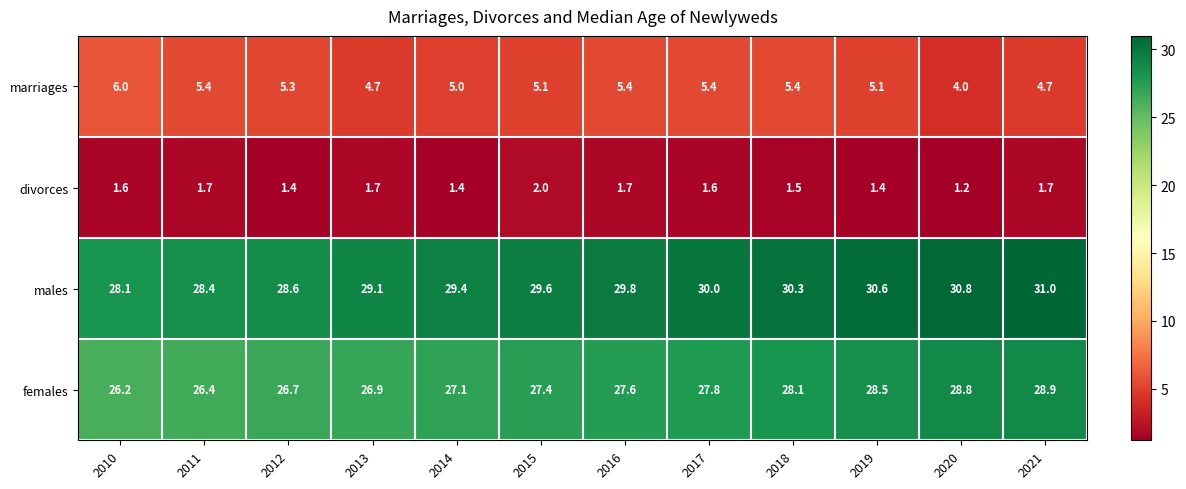

Between 2011 and 2021, which series saw the biggest shift?

males